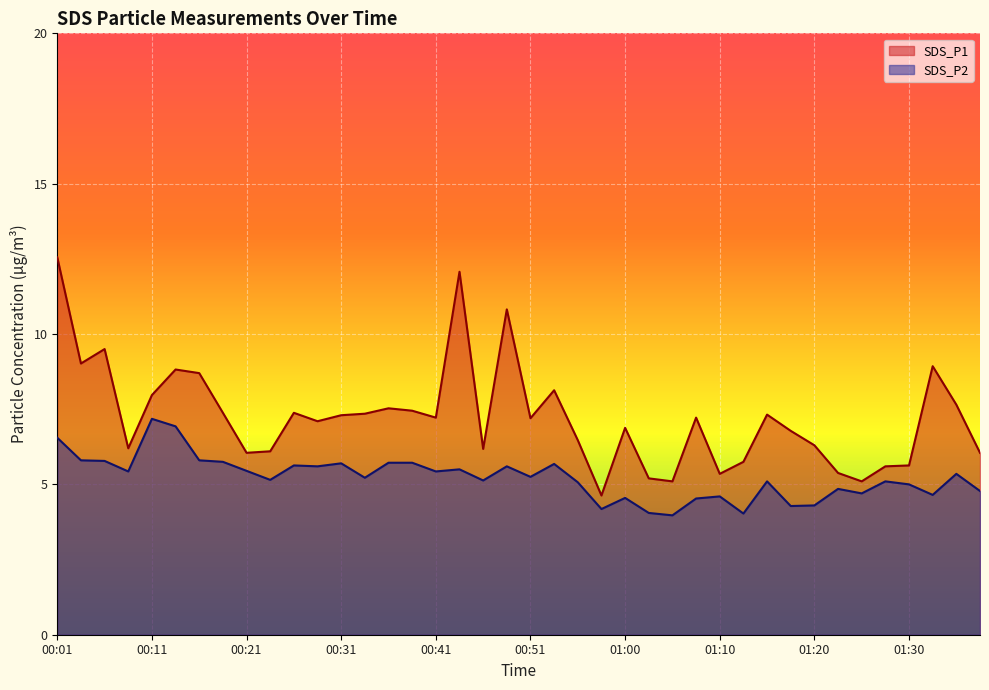

What is the approximate value of SDS_P1 at 00:48?

10.8